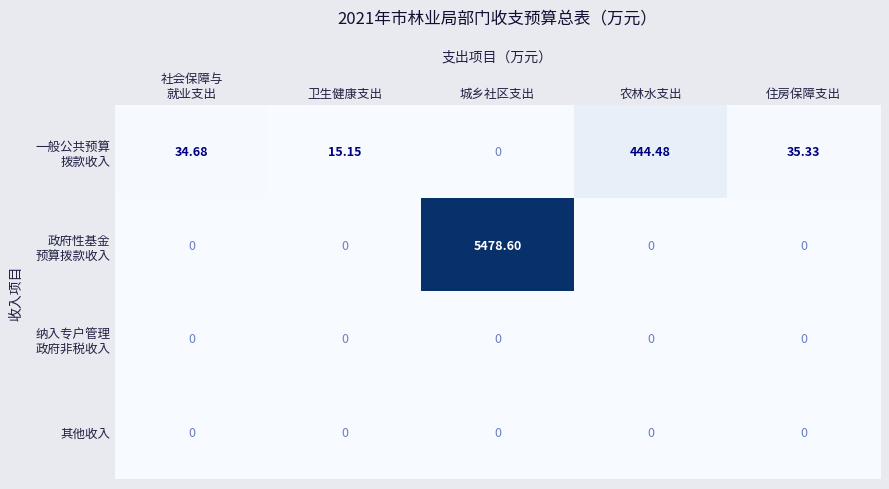

Count the number of categories in the chart.

5